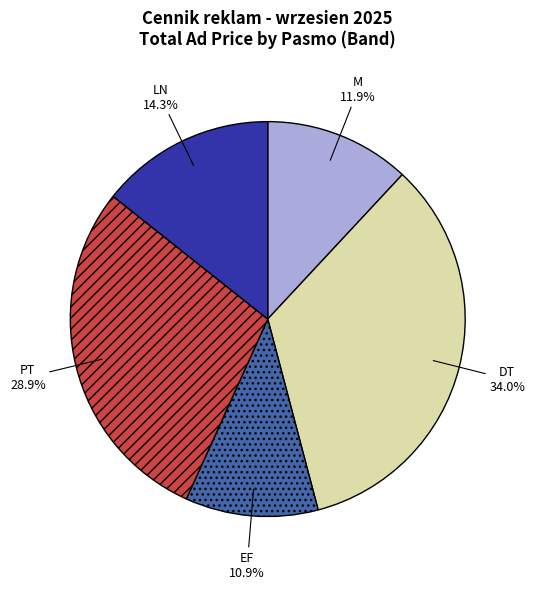

To the nearest percent, what is the difference between the PT and LN slice percentages?

15%